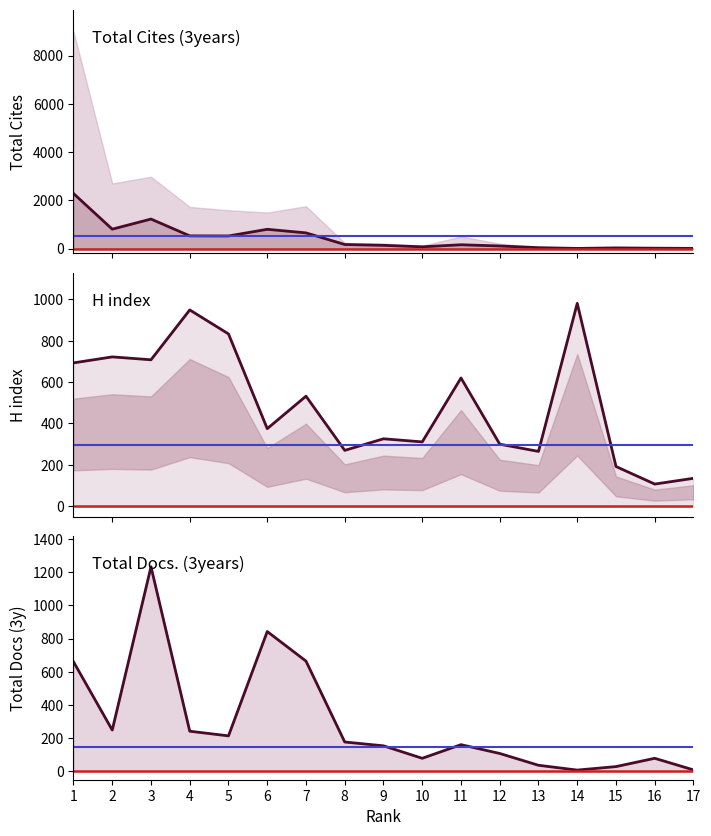

Reading right to left, list all the values displayed in this chart.

Citable Docs line: 8	16	28	7	37	107	158	73	134	169	651	799	523	527	1224	805	2283
H index: 135	107	192	981	265	300	620	311	326	270	532	375	833	949	708	722	693
Total Docs line: 9	79	29	8	37	108	161	79	154	177	664	842	214	242	1232	249	660